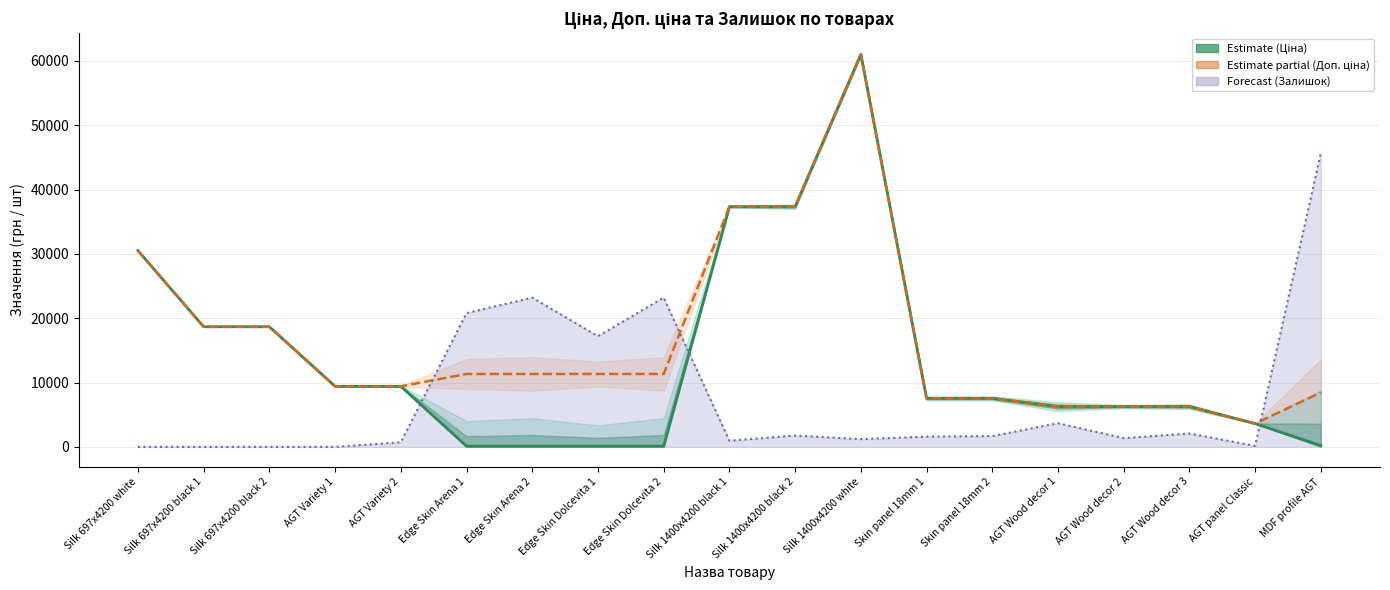

True or false: Ціна (Estimate) has more than 1 points higher than both neighbors.

False